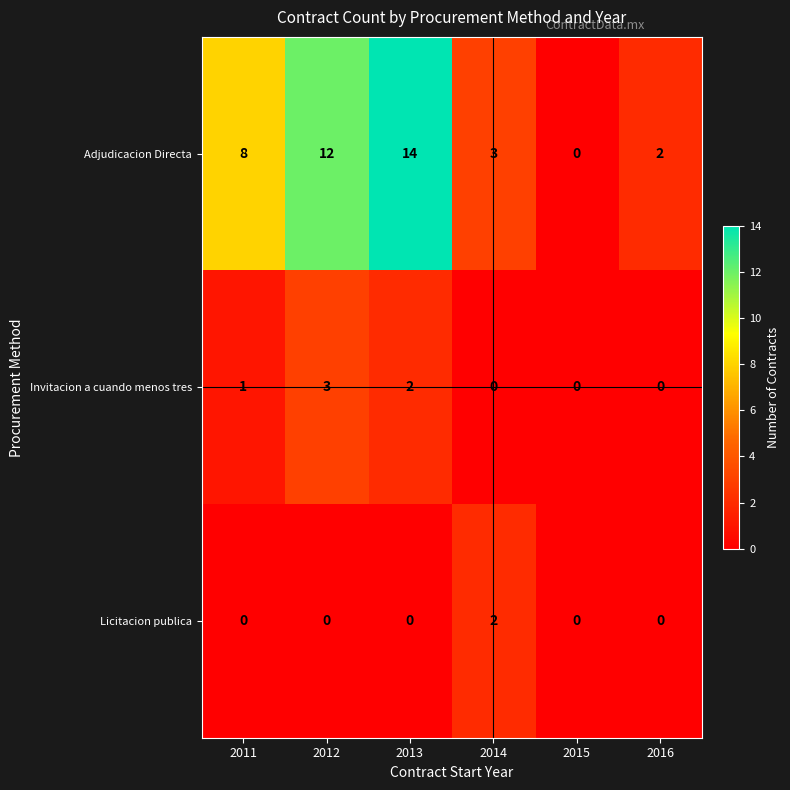

True or false: Licitacion publica has a value of 0 at 2013.

True